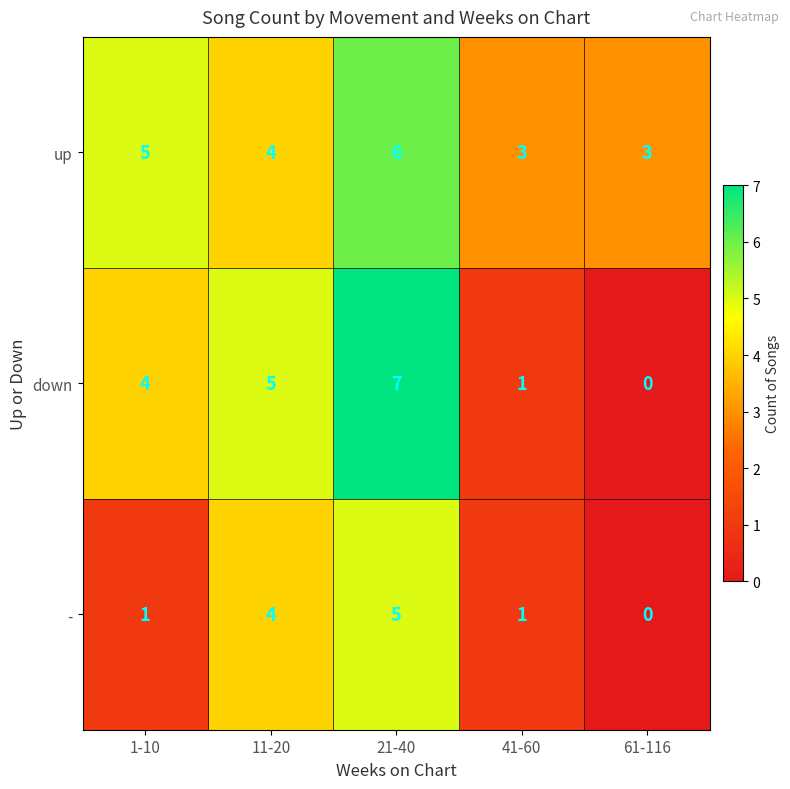

What is the difference between the highest and lowest values at 1-10?

4